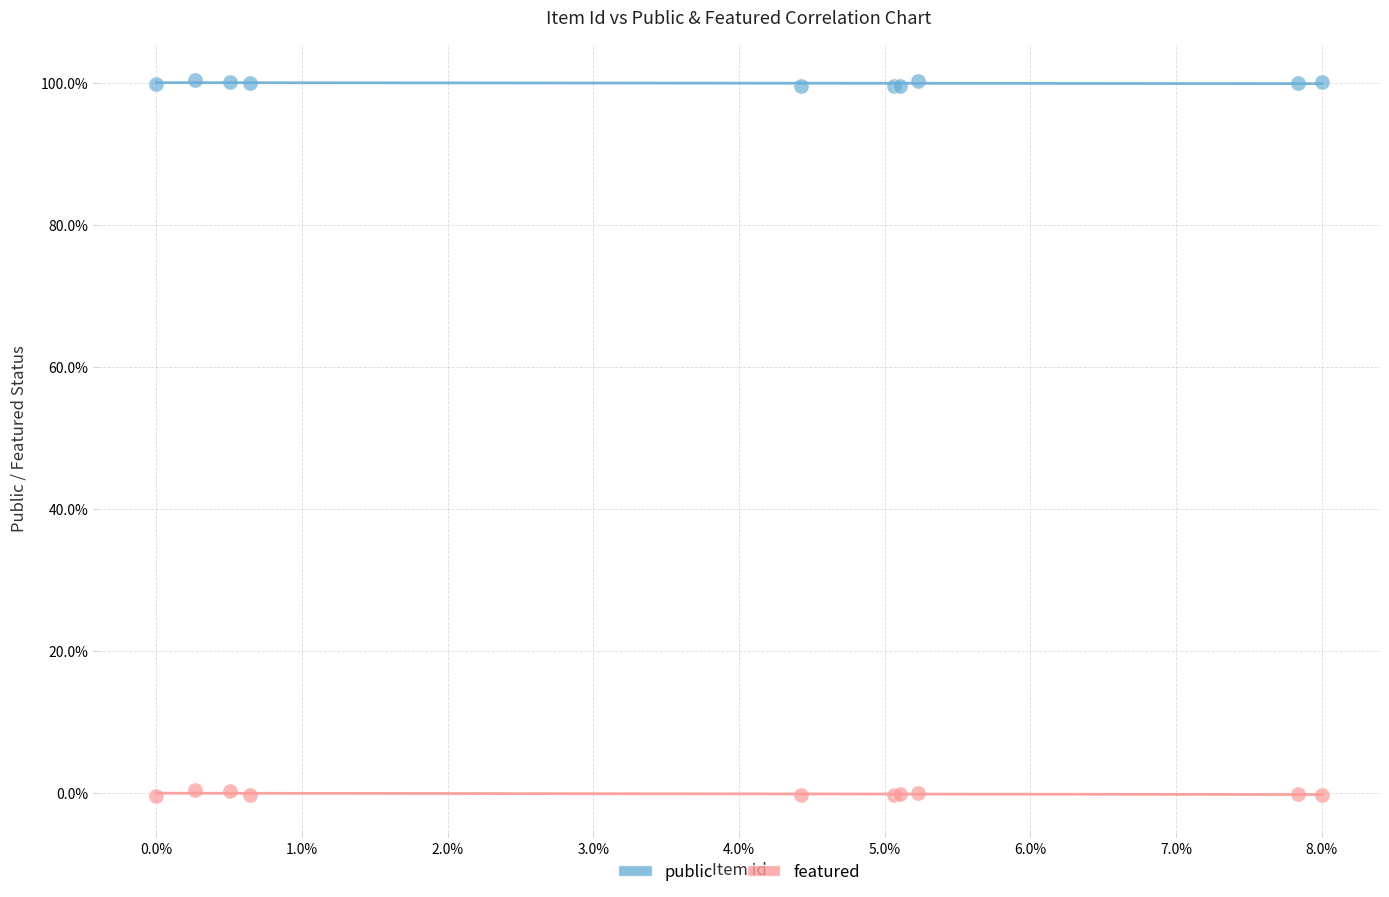

What are all the series names shown in the legend?

public, featured